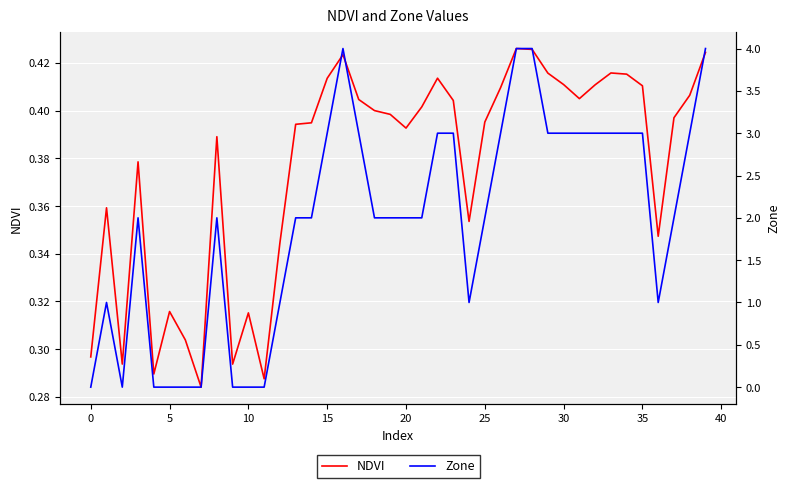

Does the chart display data point markers on the line(s)?

No